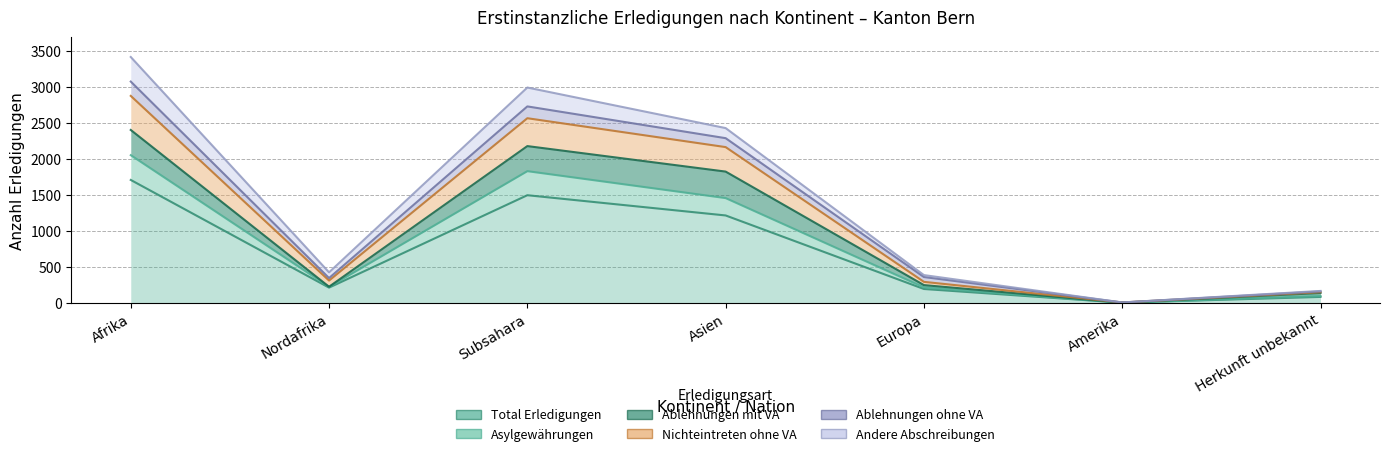

What position from the right is Subsahara?

5